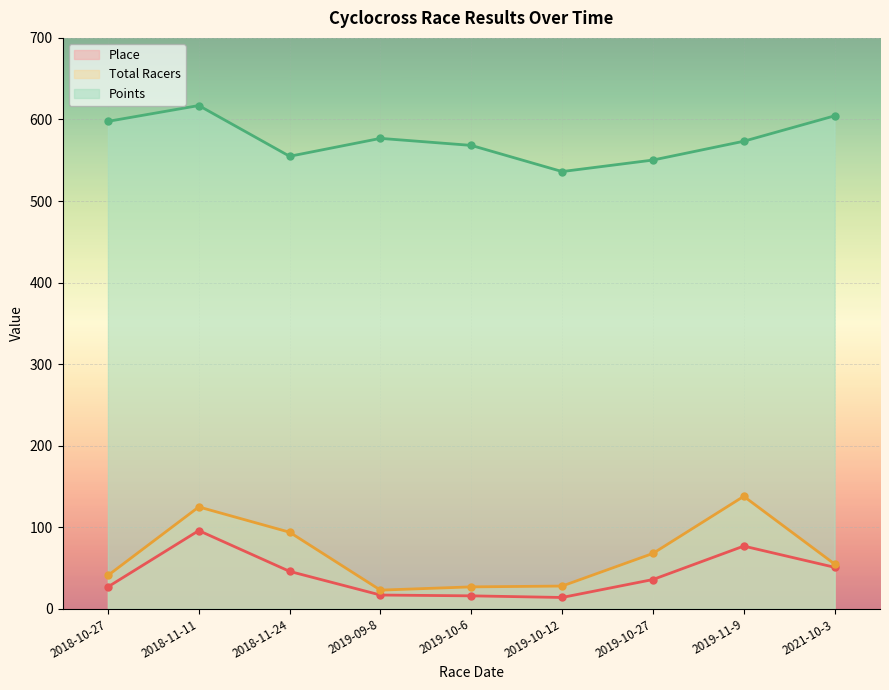

The Place series shows 17.0 at 2019-09-8. True or false?

True